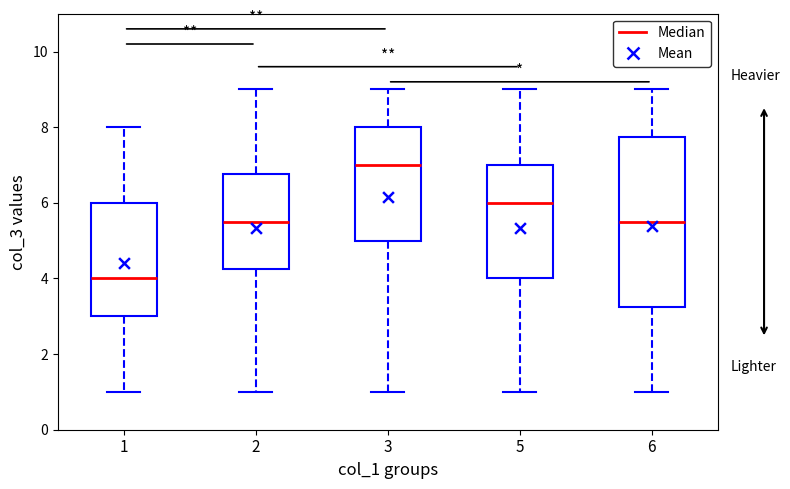

Which box has the highest median line?

3